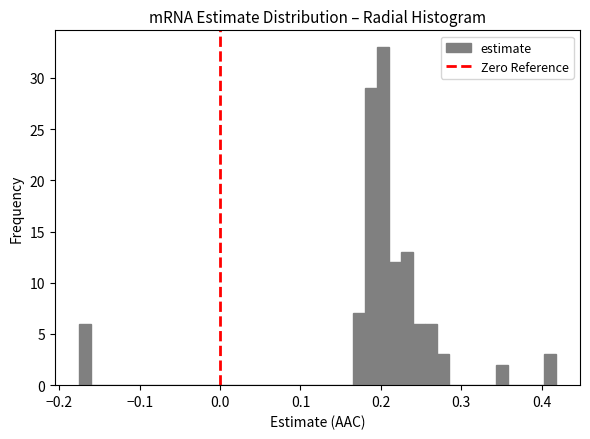

Around what value on the x-axis is the tallest bar? Give the approximate position of its centre, as read against the axis.

0.20